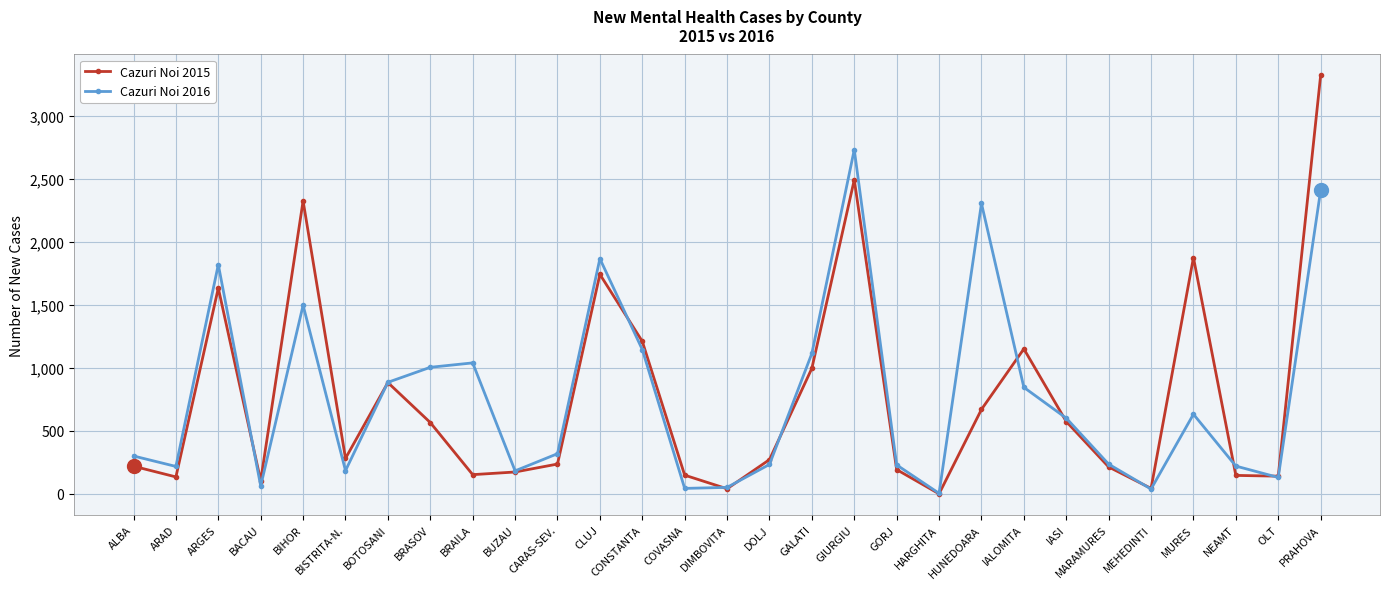

What is the difference between the Cazuri Noi 2016 values at ARGES and BIHOR?

322